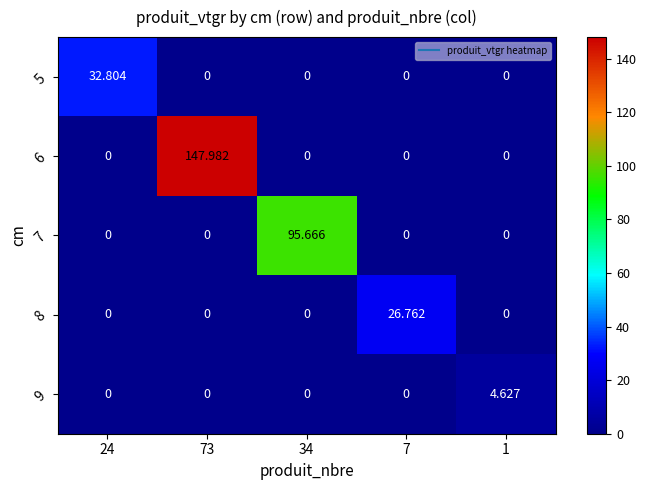

How many data points in 9 are above 0?

1